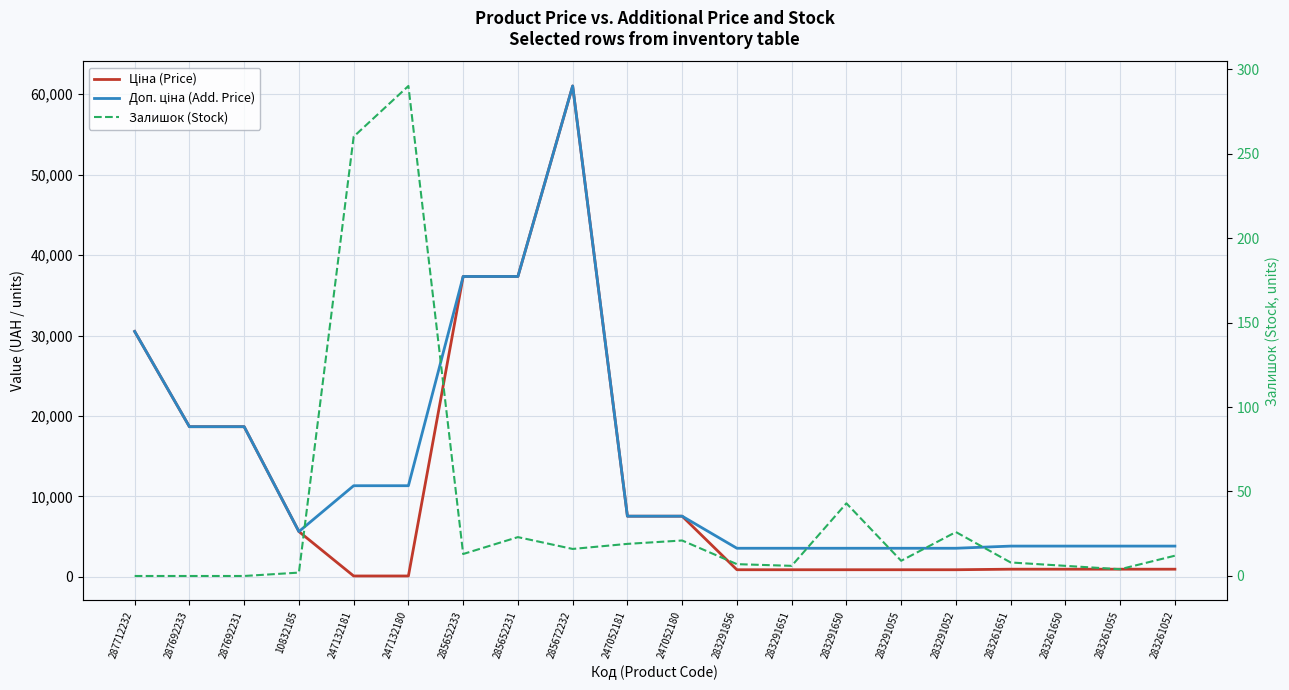

Reading left to right, list all the values displayed in this chart.

Ціна (Price): 30512.3	18671.5	18671.5	5636.0	113.3	113.3	37343.0	37343.0	61024.7	7545.9	7545.9	889.9	889.9	889.9	889.9	889.9	957.1	957.1	957.1	957.1
Доп. ціна (Add. Price): 30512.3	18671.5	18671.5	5636.0	11334.0	11334.0	37343.0	37343.0	61024.7	7545.9	7545.9	3559.7	3559.7	3559.7	3559.7	3559.7	3828.4	3828.4	3828.4	3828.4
Залишок (Stock): 0.0	0.0	0.0	2.0	260.0	290.0	13.0	23.0	16.0	19.0	21.0	7.0	6.0	43.0	9.0	26.0	8.0	6.0	4.0	12.0